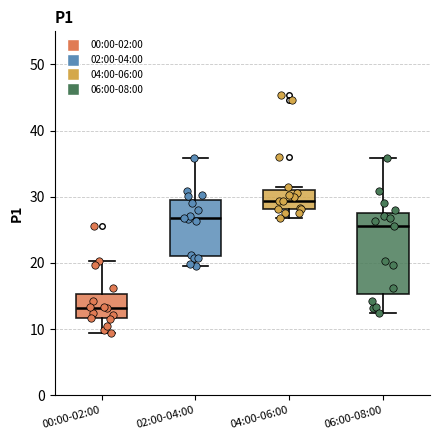

Which box is the tallest, from its lower edge to its upper edge?

06:00-08:00